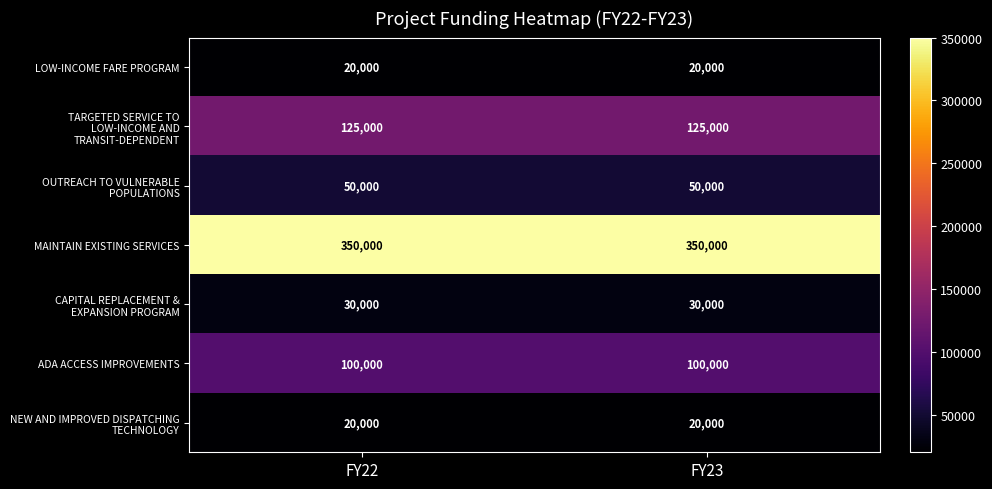

What is the sum of the LOW-INCOME FARE PROGRAM values at FY23 and FY22?

40000